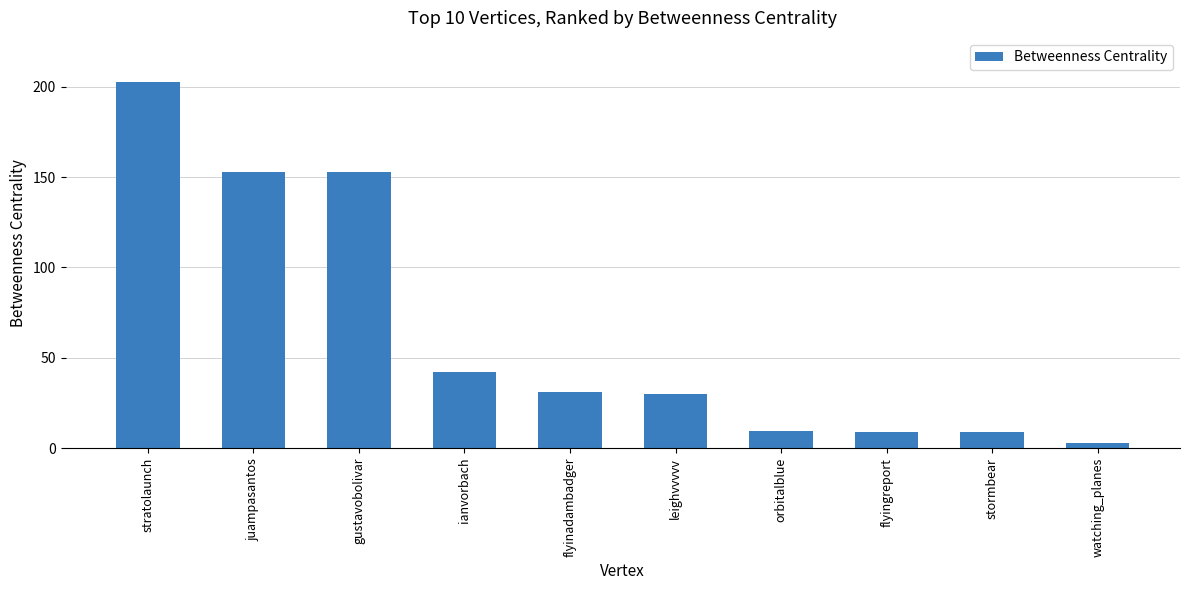

What is the change in value from flyinadambadger to stormbear?

-22.3